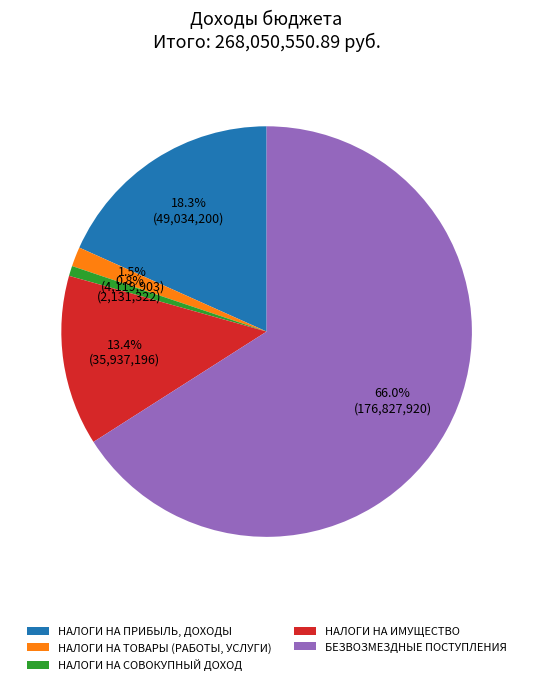

What is the total percentage of НАЛОГИ НА СОВОКУПНЫЙ ДОХОД and НАЛОГИ НА ТОВАРЫ (РАБОТЫ, УСЛУГИ)?

2.3%